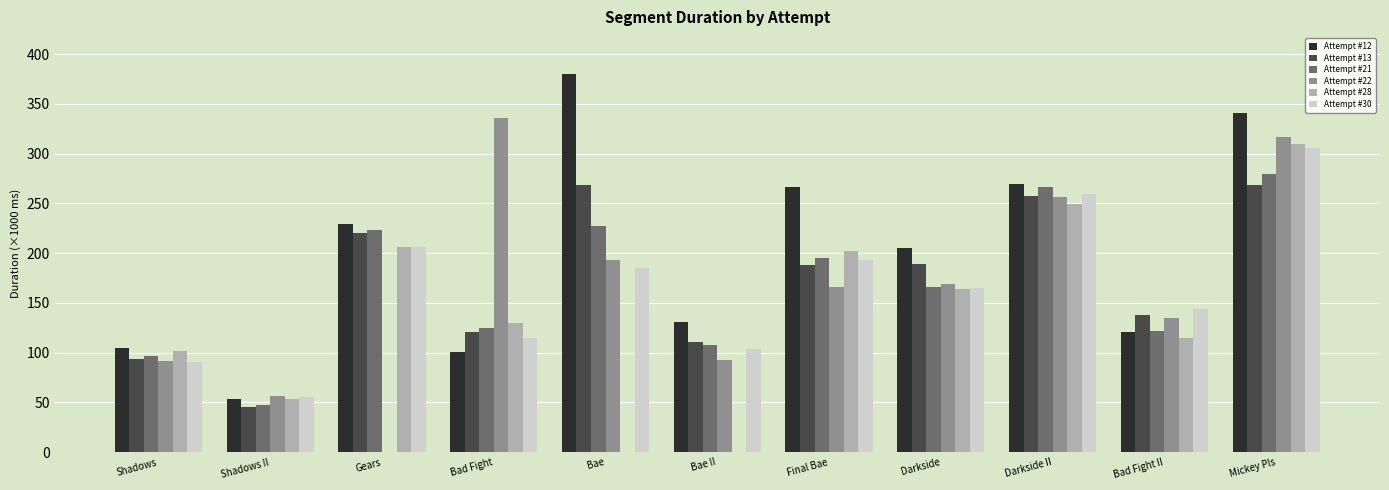

True or false: Attempt #30 has a value of 21.8 at Shadows II.

False